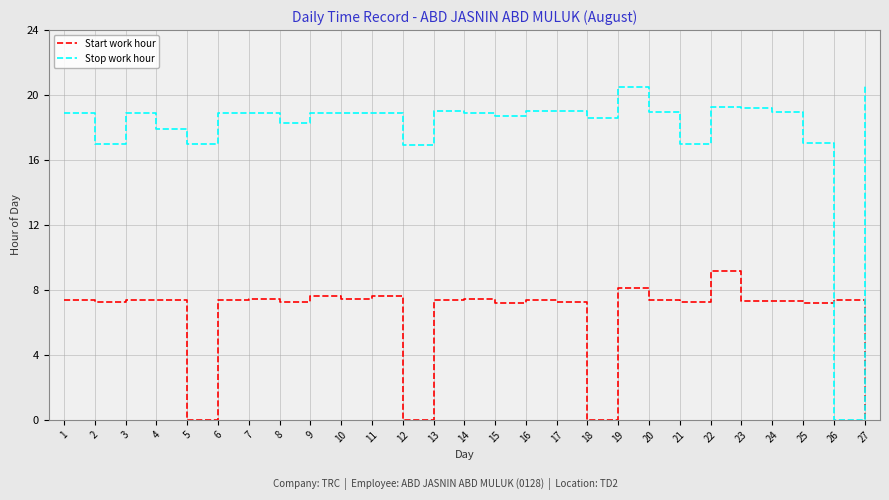

Where do Start work hour and Stop work hour first cross each other?

25 and 26